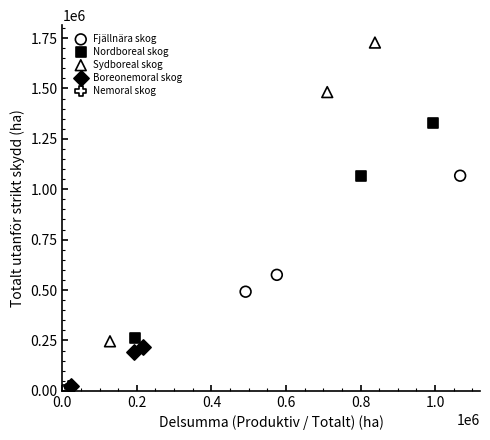

Which series reaches the maximum Y coordinate?

Sydboreal skog